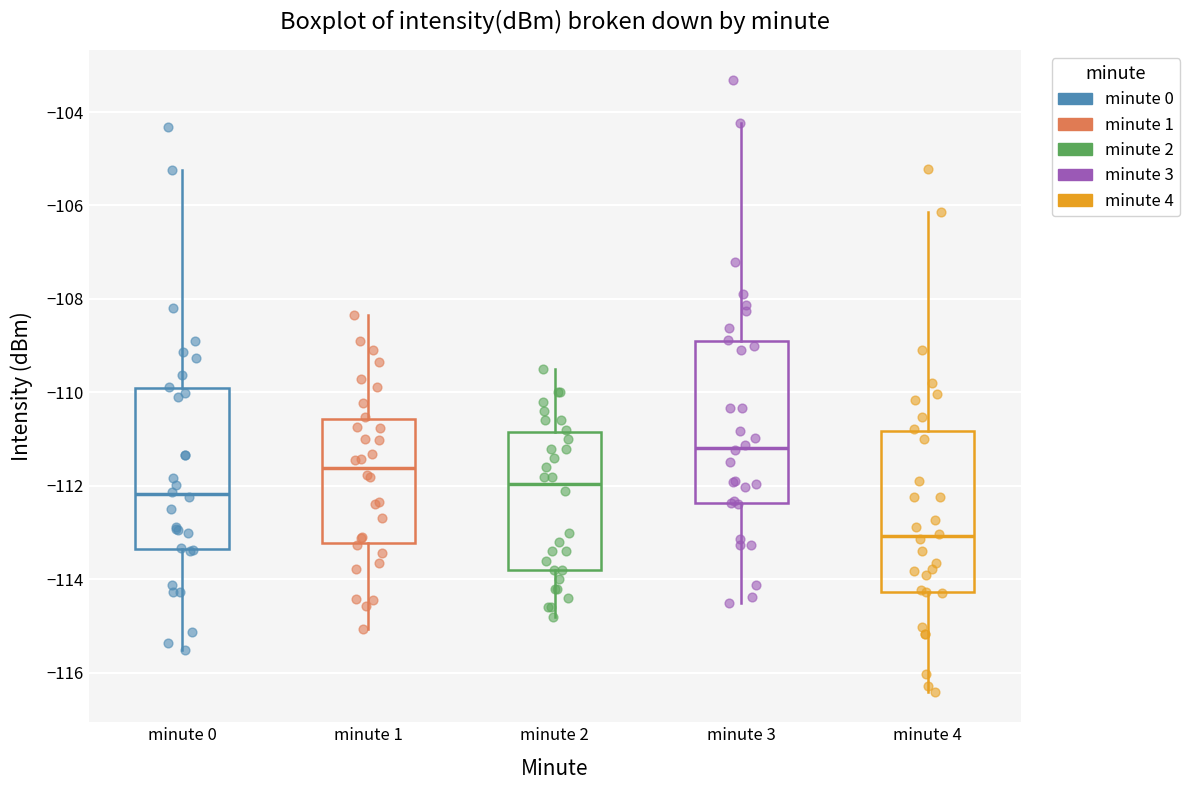

Which box's median line is the highest?

minute 3